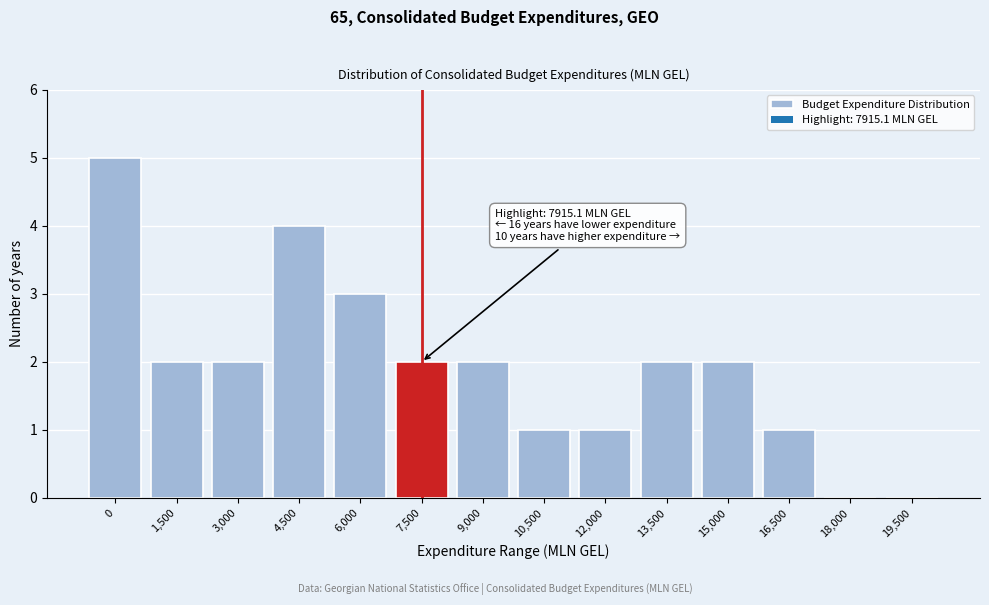

Reading left to right, list all the values displayed in this chart.

0=5	1,500=2	3,000=2	4,500=4	6,000=3	7,500=2	9,000=2	10,500=1	12,000=1	13,500=2	15,000=2	16,500=1	18,000=0	19,500=0